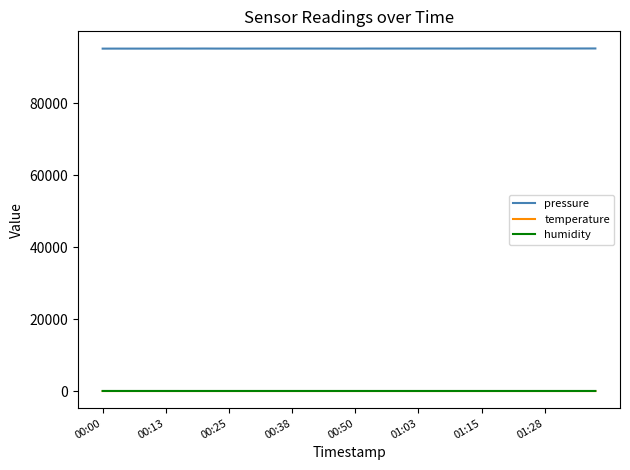

Which series has the largest total across all categories?

pressure